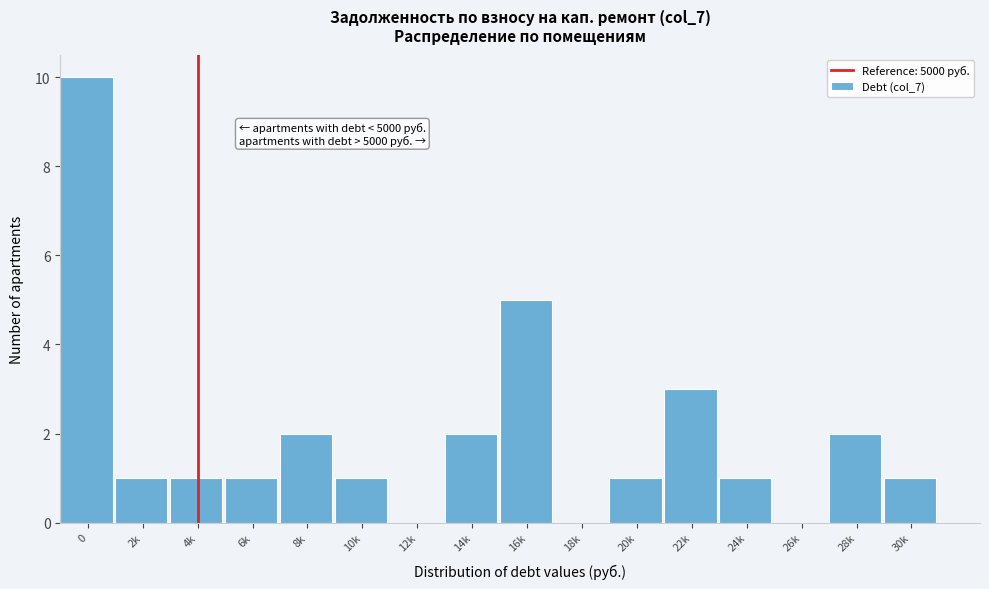

Reading right to left, transcribe all the data shown in this chart.

30k=1	28k=2	26k=0	24k=1	22k=3	20k=1	18k=0	16k=5	14k=2	12k=0	10k=1	8k=2	6k=1	4k=1	2k=1	0=10